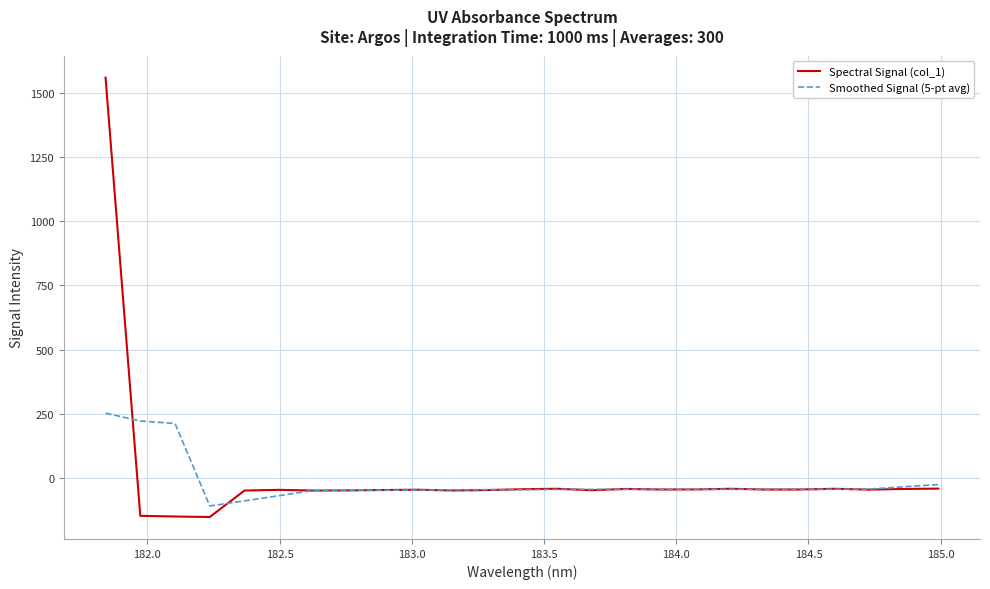

Which series has the largest range (max minus min)?

Spectral Signal (col_1)